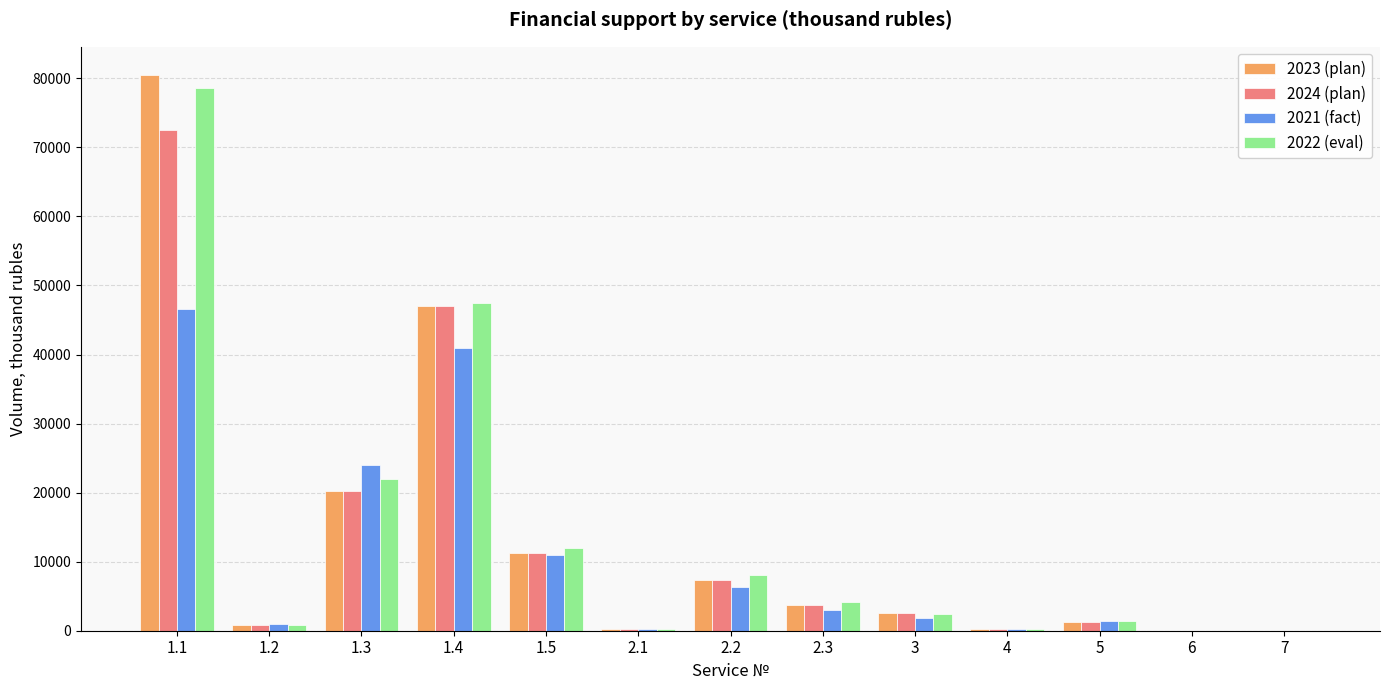

Between 2.2 and 5, which series saw the biggest shift?

2022 (eval)